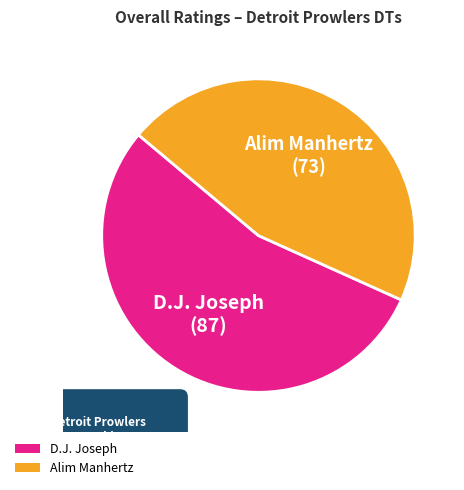

What is the majority slice?

D.J. Joseph